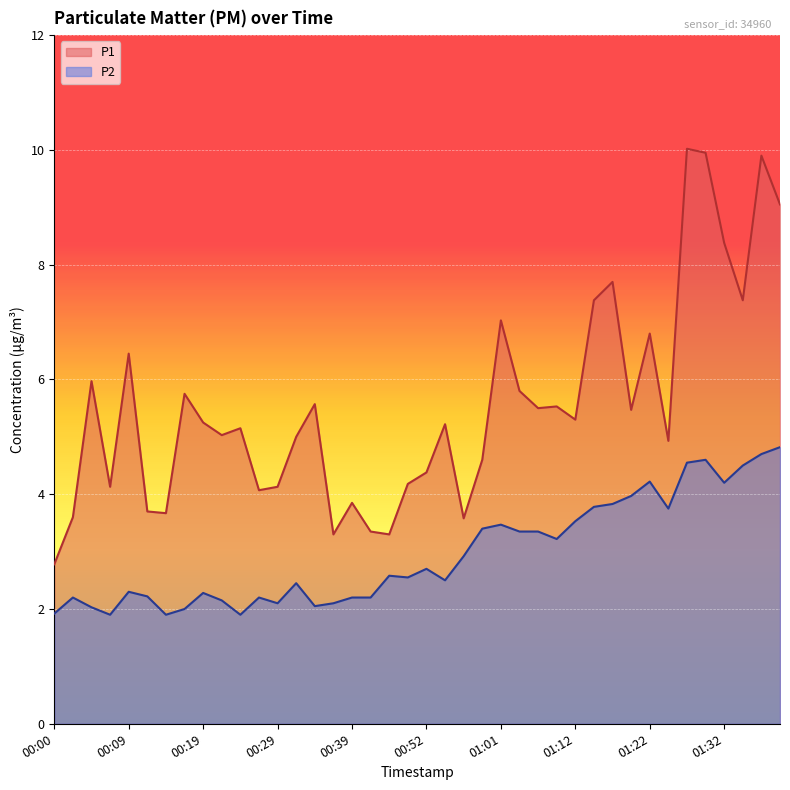

True or false: P2 has a value of 2.5 at 00:54.

True